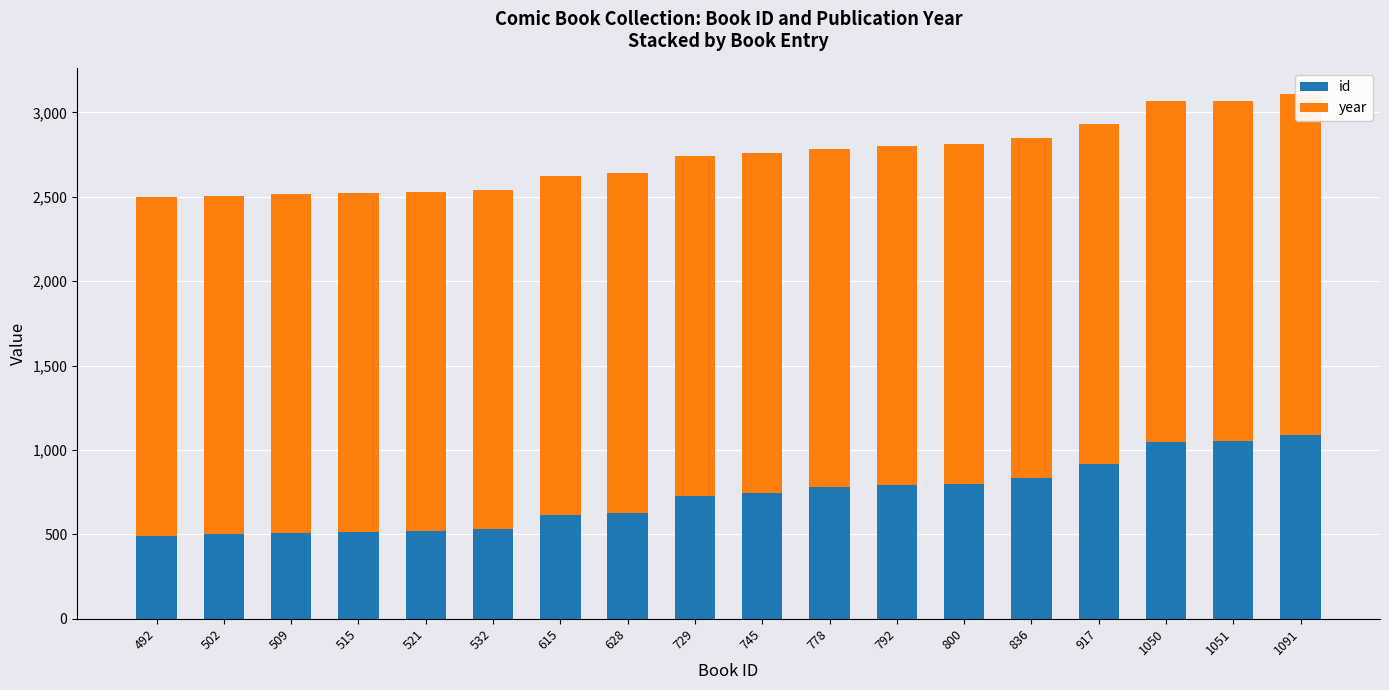

Which series has the largest total across all categories?

year